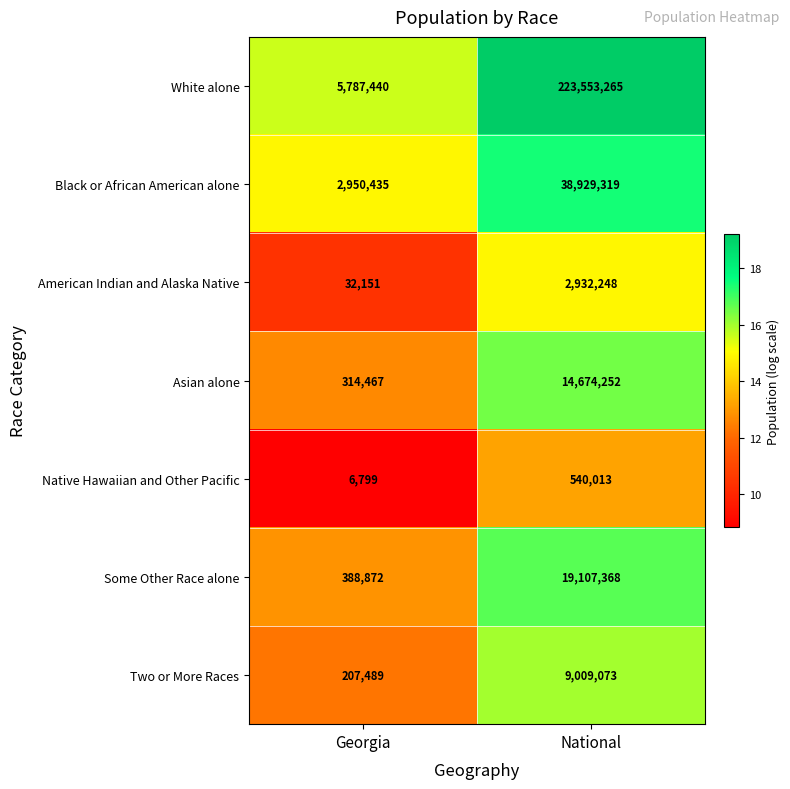

At which category does the chart reach its peak across all series?

National